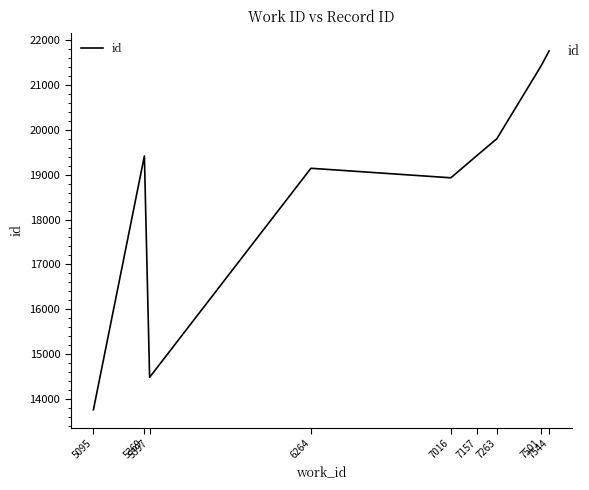

How many values are below 19415?

4